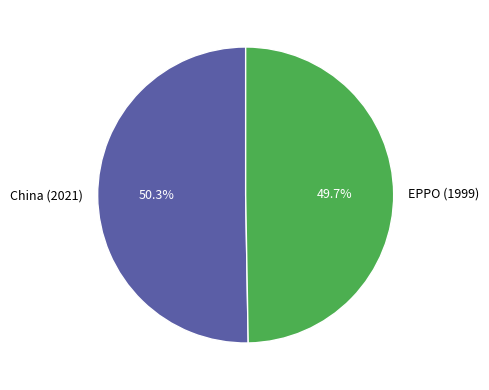

What is the ratio of the value at China (2021) to the value at EPPO (1999)?

1.0